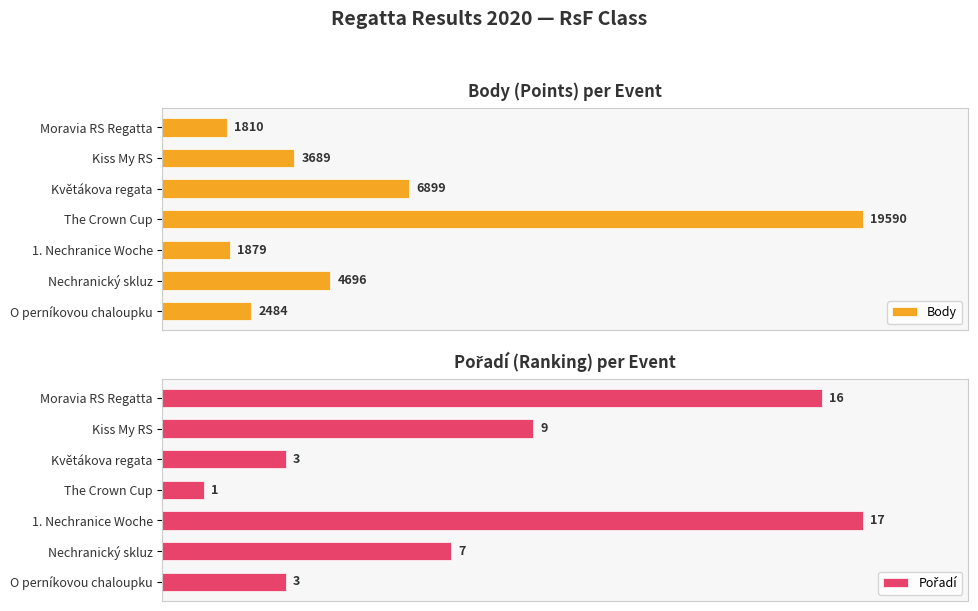

What is the average value of the Pořadí series?

8